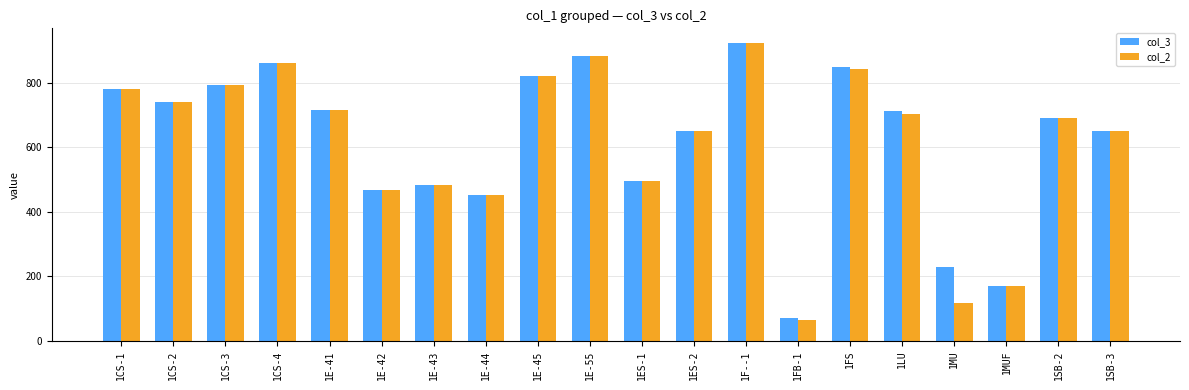

Is it true that col_2 equals 469 at 1E-42?

True